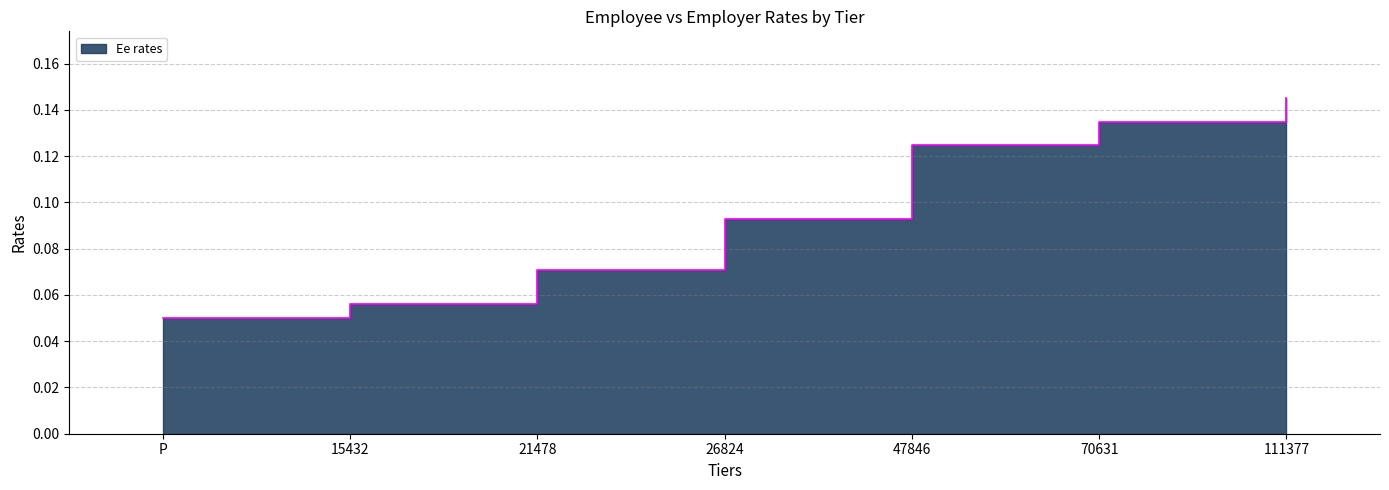

Rank the categories by value from lowest to highest.

P, 15432, 21478, 26824, 47846, 70631, 111377